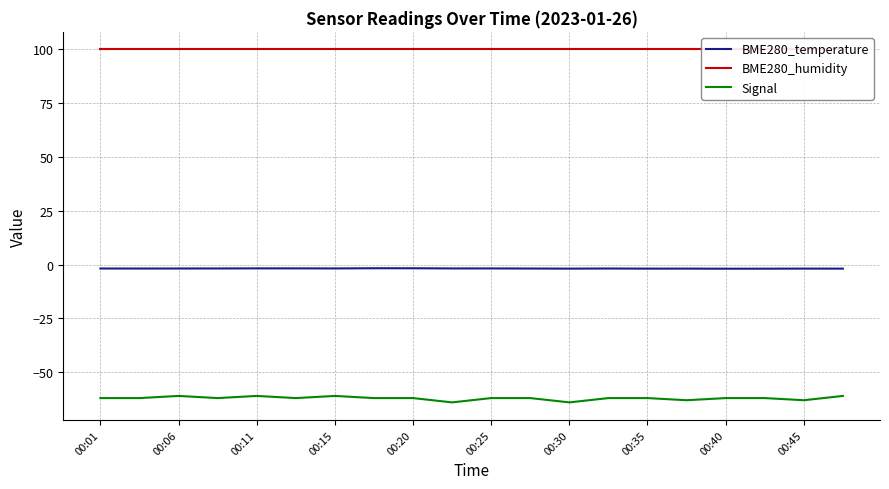

Is it true that Signal equals -87.6 at 00:15?

False